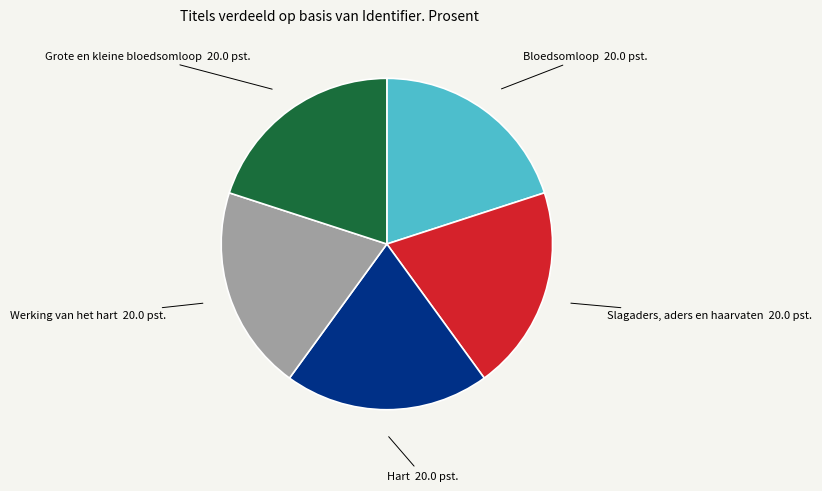

True or false: Werking van het hart accounts for 25% of the total.

False